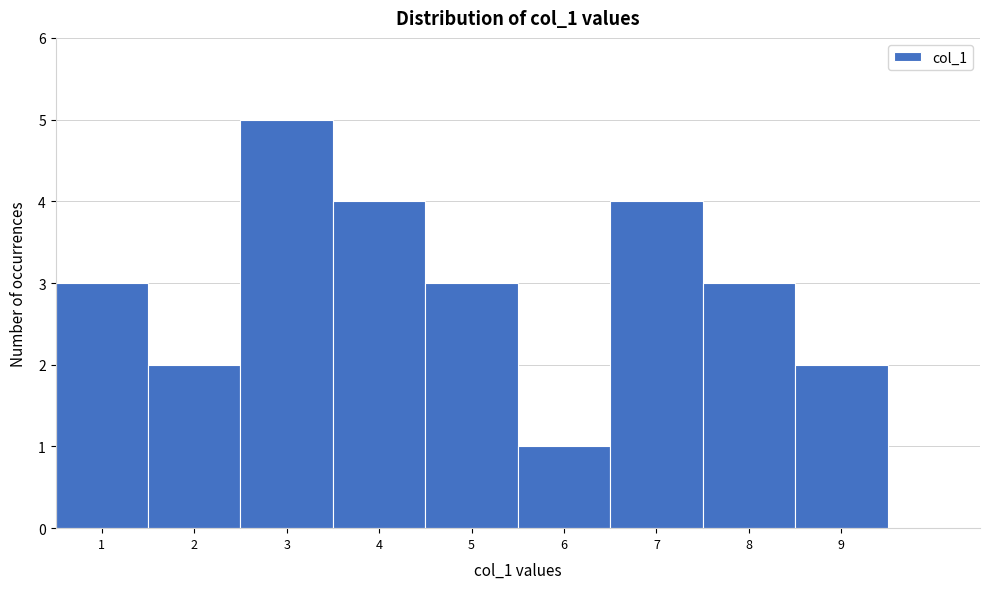

What is the height of the bar covering 8.5 to 9.5 on the x-axis? The values are not printed on the chart, so give them approximately, as read against the axis.

2